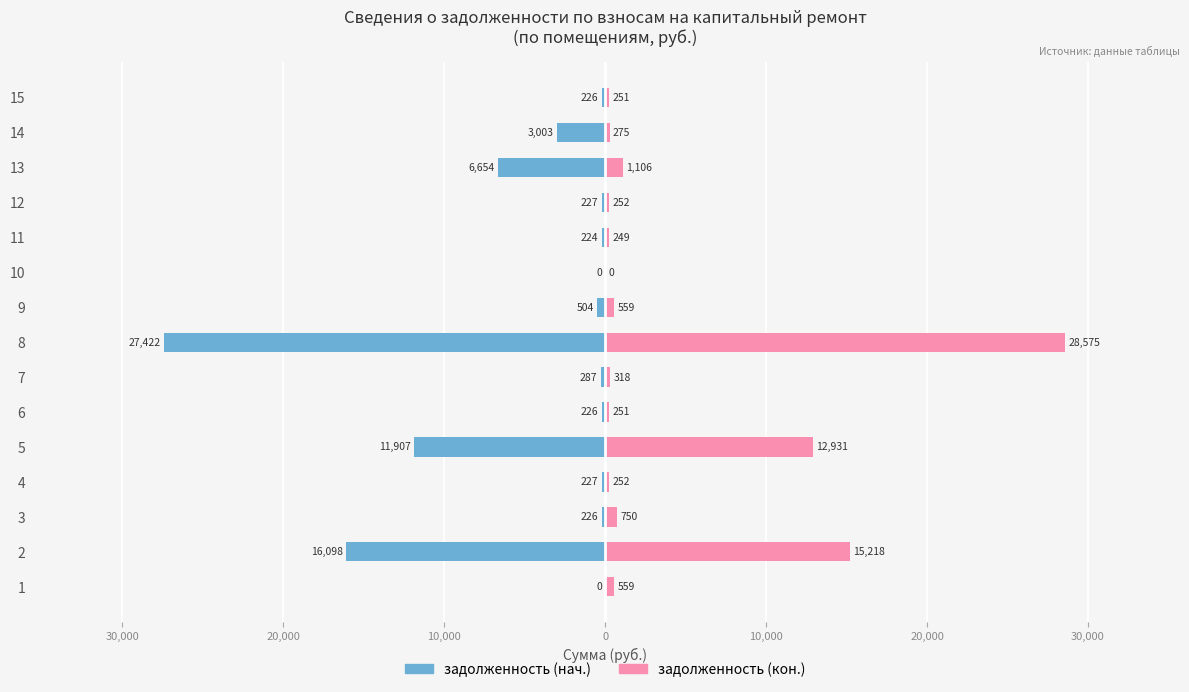

What is the value of the задолженность (нач.) bar at the 11th from the left?

-224.2